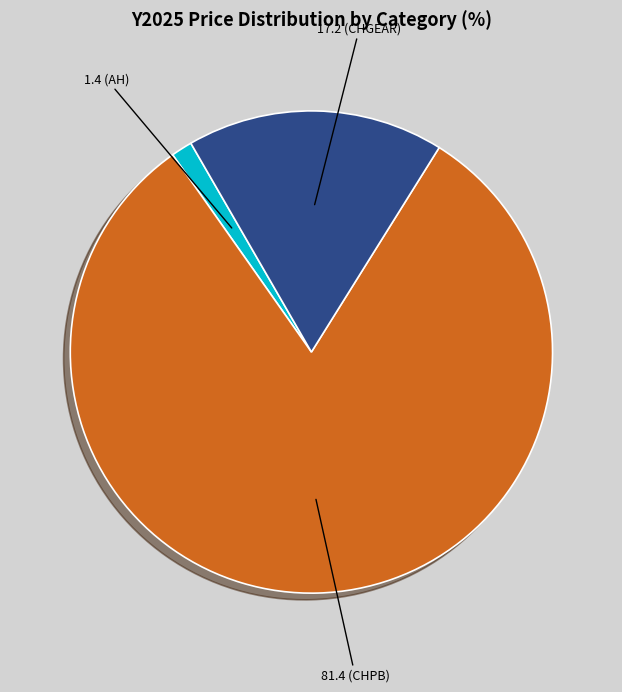

Is there a majority slice in this chart?

Yes